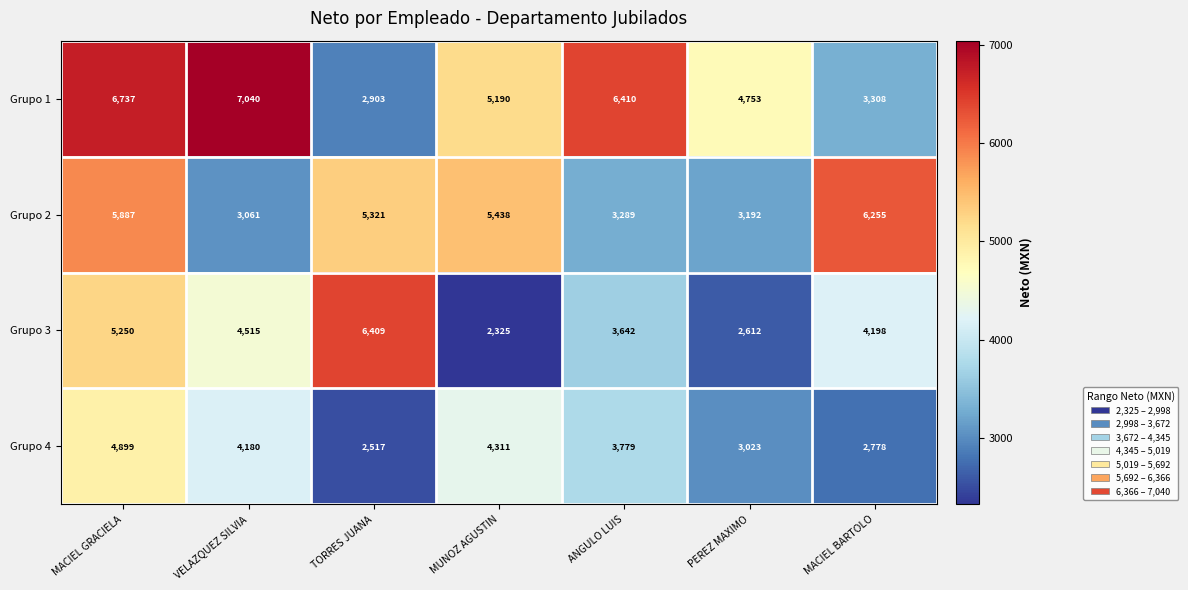

Where is Grupo 1 nearest to the value 4971?

PEREZ MAXIMO